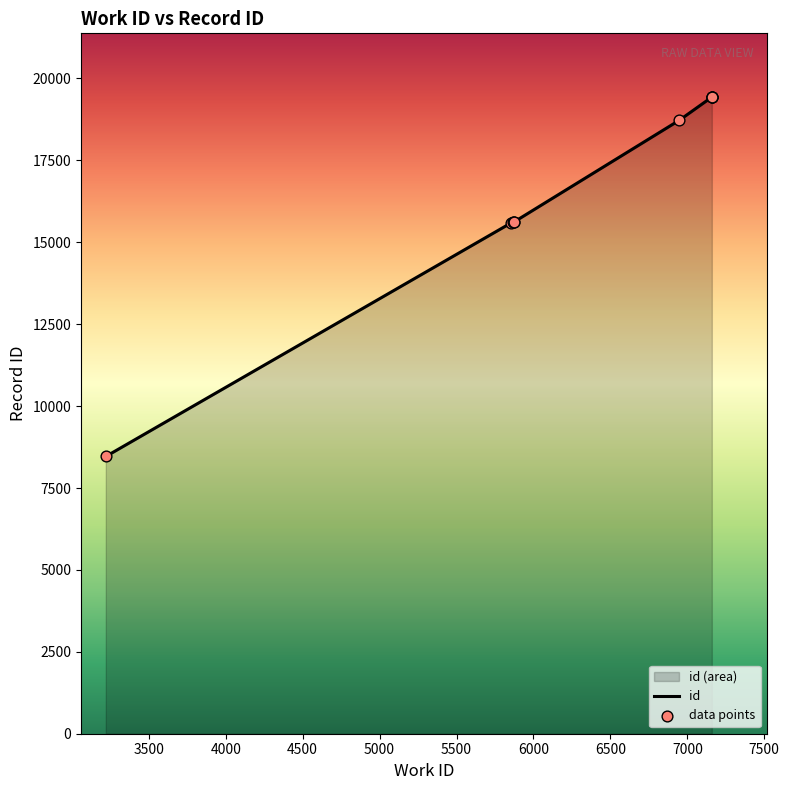

Which series has the largest total across all categories?

id